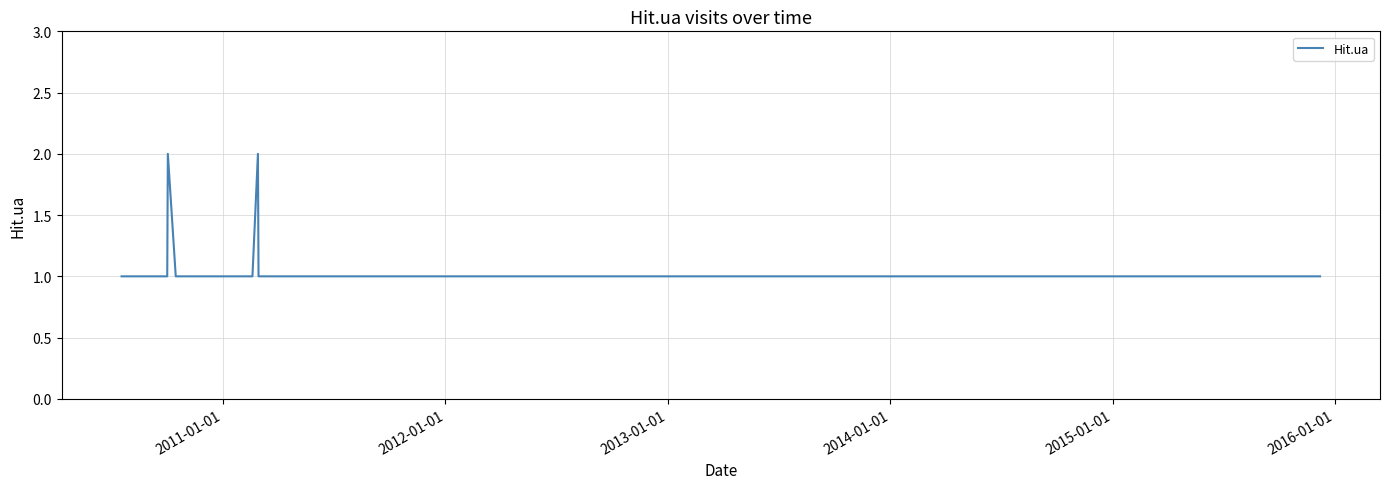

What is the value of the 27th point from the left?

1